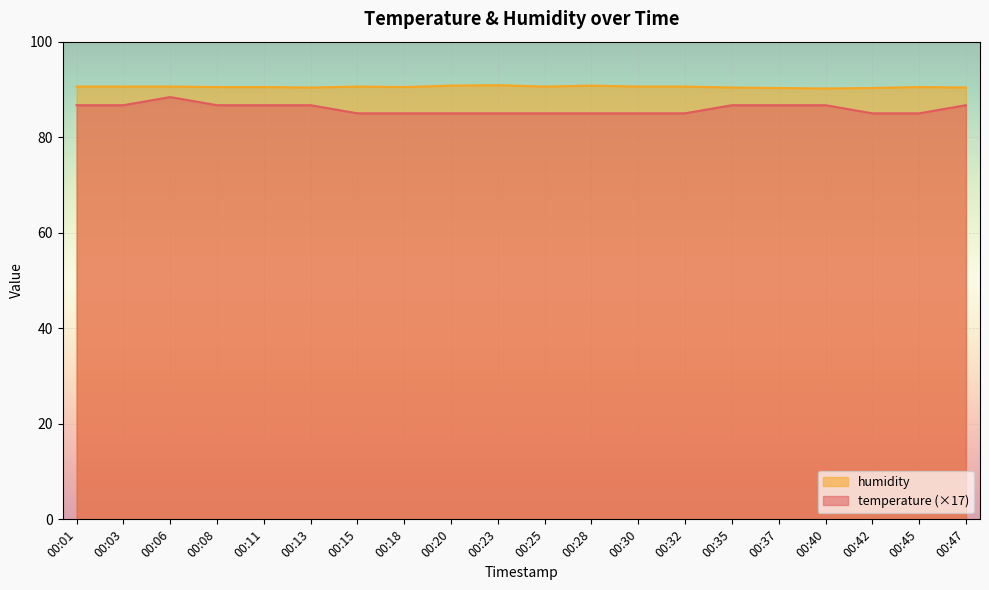

True or false: humidity and temperature intersect in this chart.

False